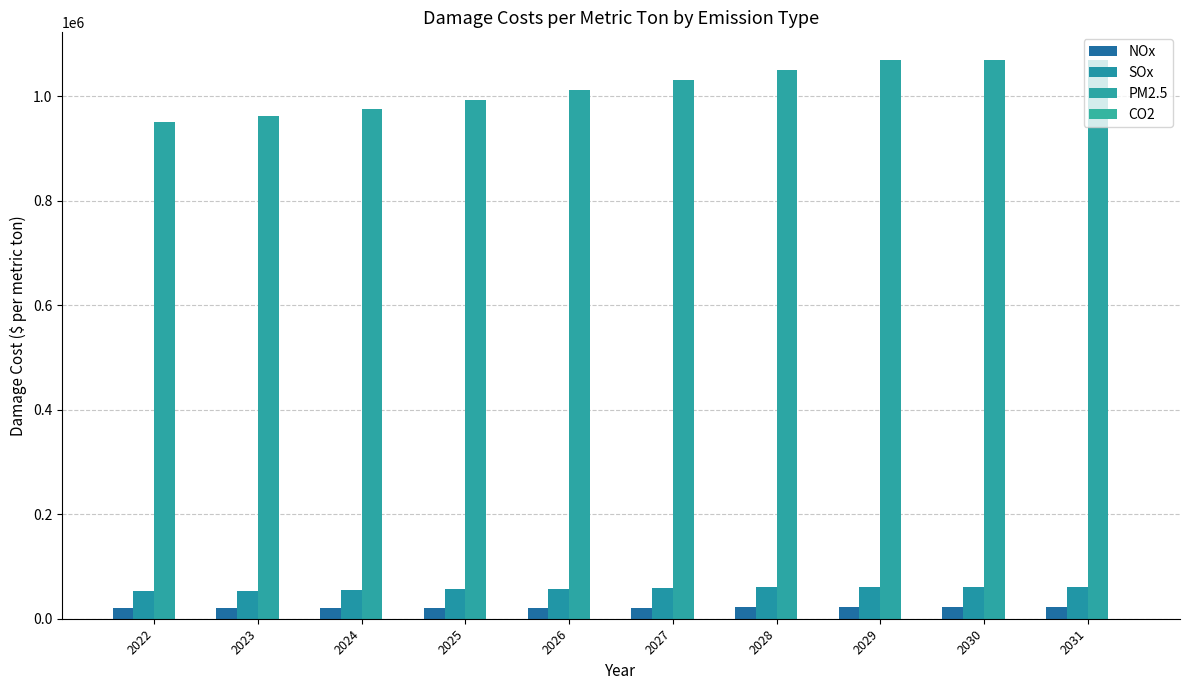

Are the bars horizontal?

No